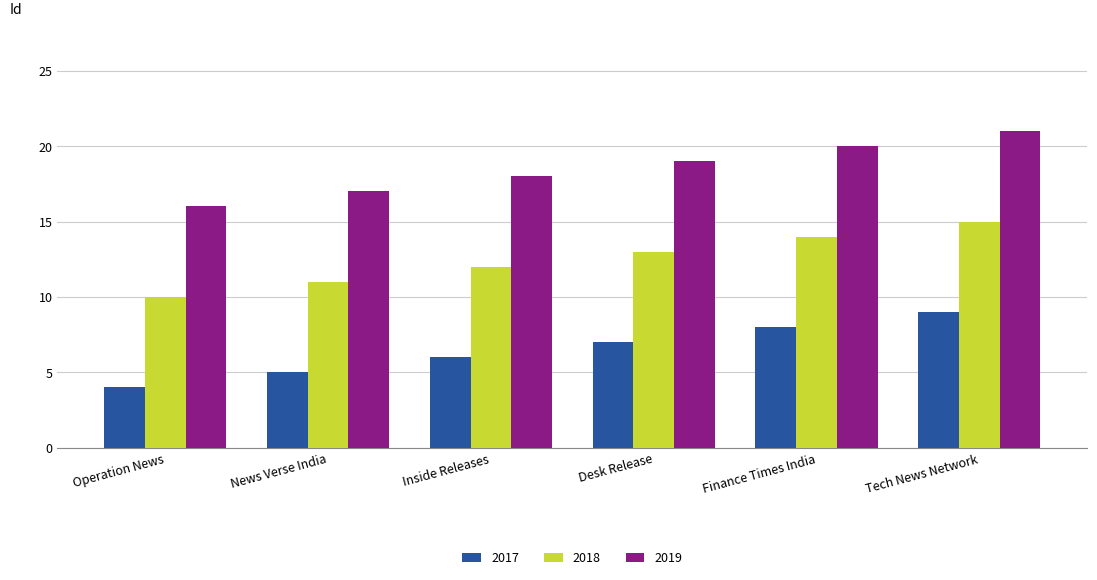

What is the difference between the maximum and second lowest values in the 2018 series?

4